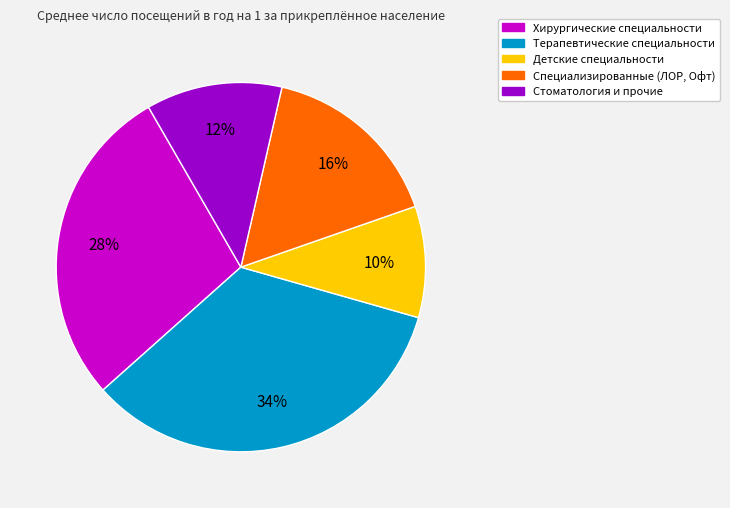

To the nearest percent, what is the difference between the largest and smallest slice percentages?

24%